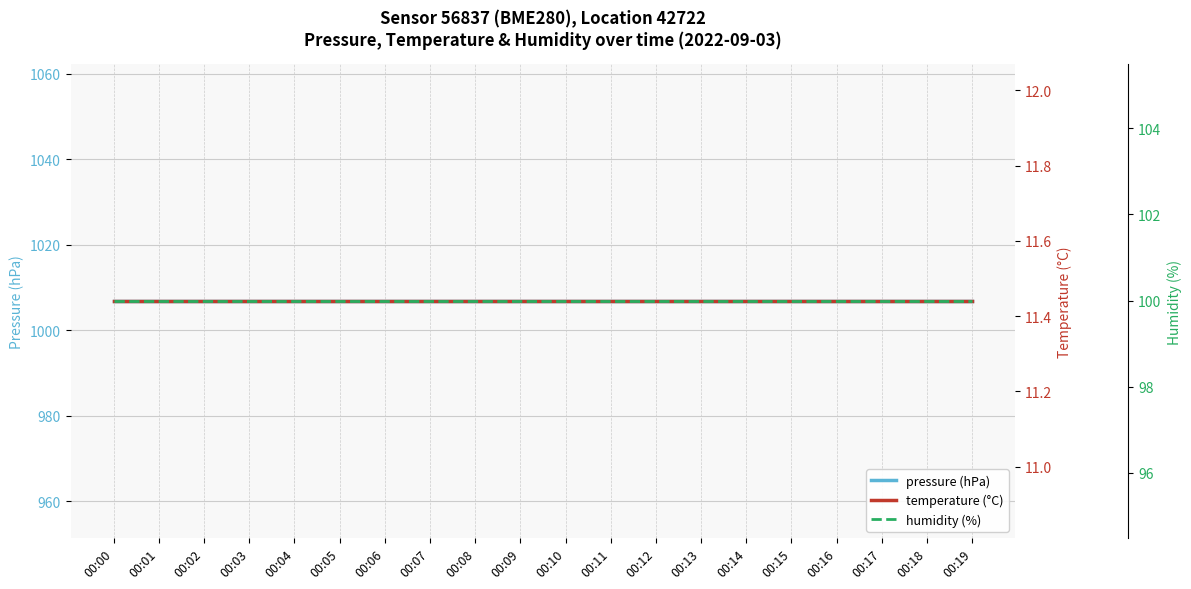

What is the sum of the temperature (°C) values at 00:08 and 00:19?

22.9